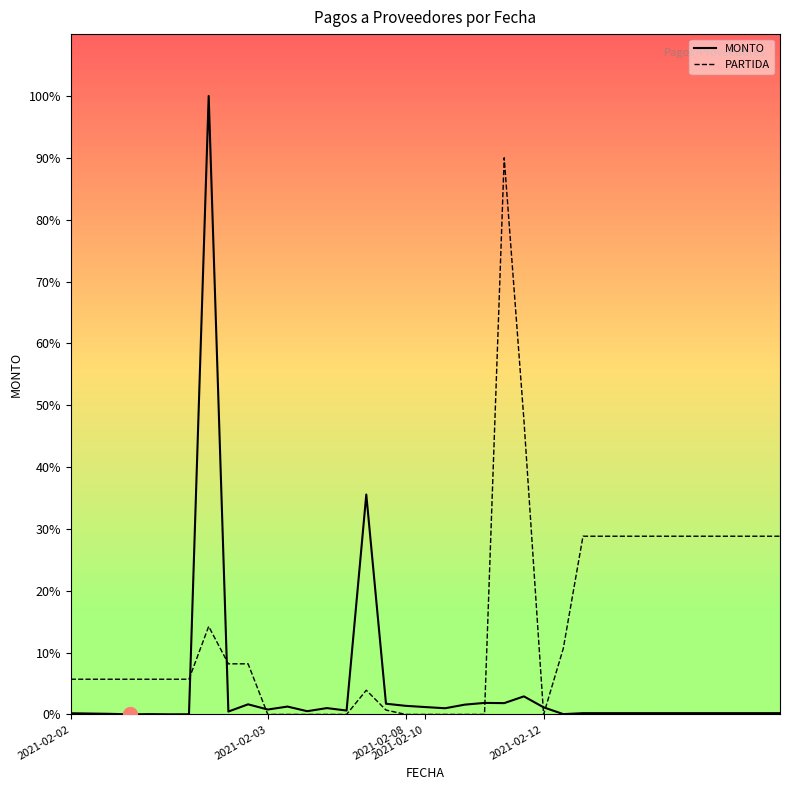

Which series ends up on top after the final intersection of MONTO and PARTIDA?

PARTIDA